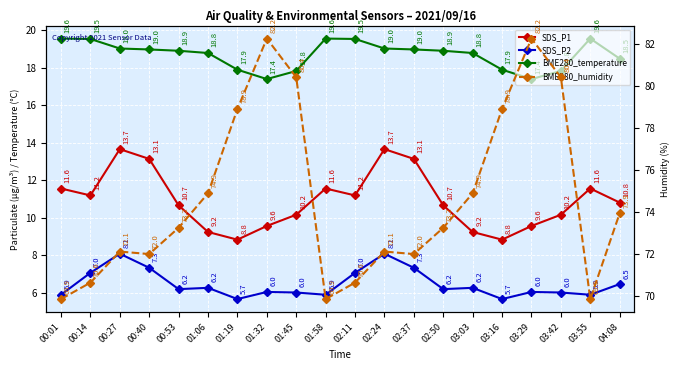

What are all the series names shown in the legend?

SDS_P1, SDS_P2, BME280_temperature, BME280_humidity